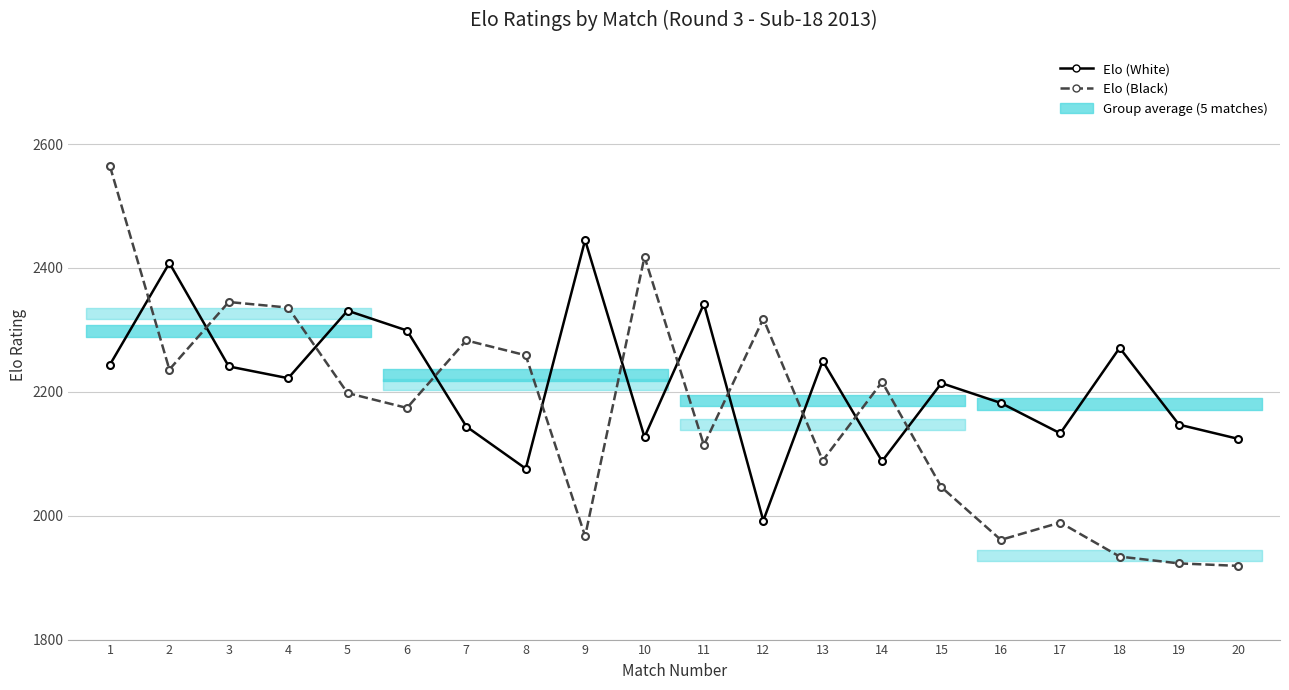

True or false: Elo (White) and Elo (Black) cross at least once.

True